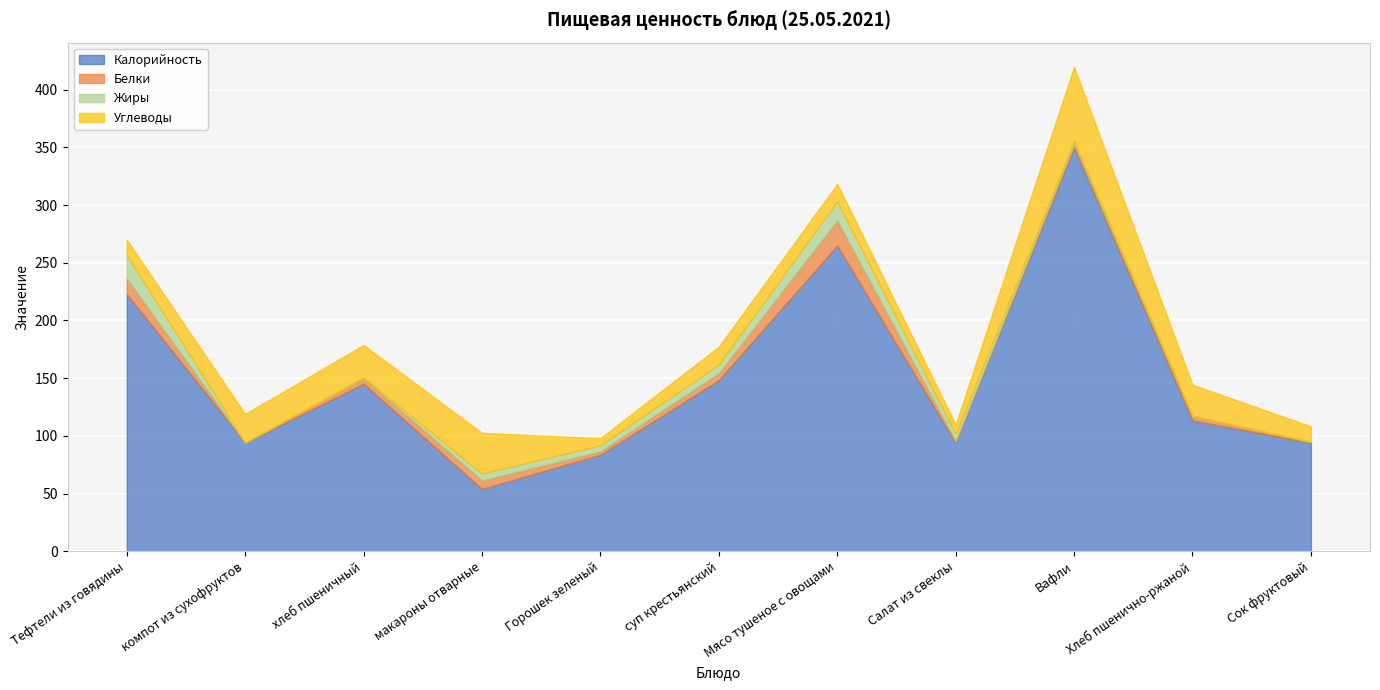

True or false: Жиры and Калорийность intersect in this chart.

False